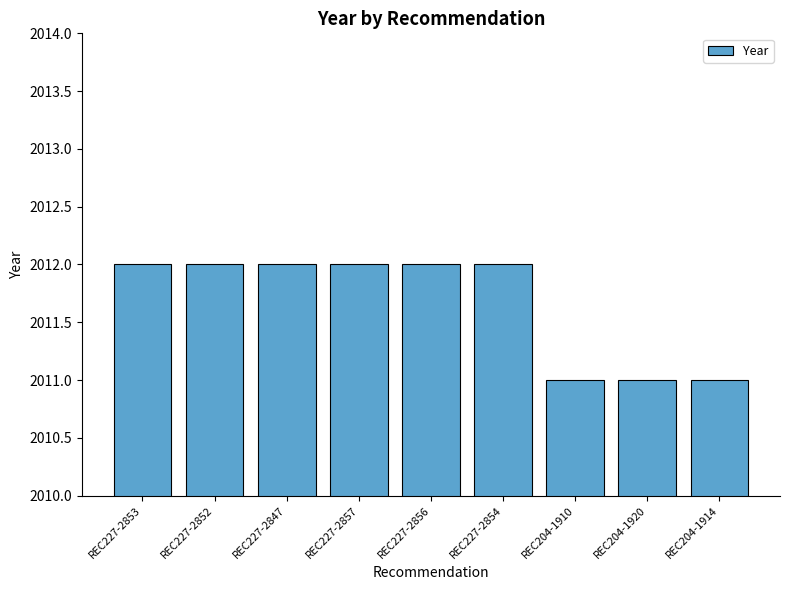

What is the minimum value shown in the chart?

2011